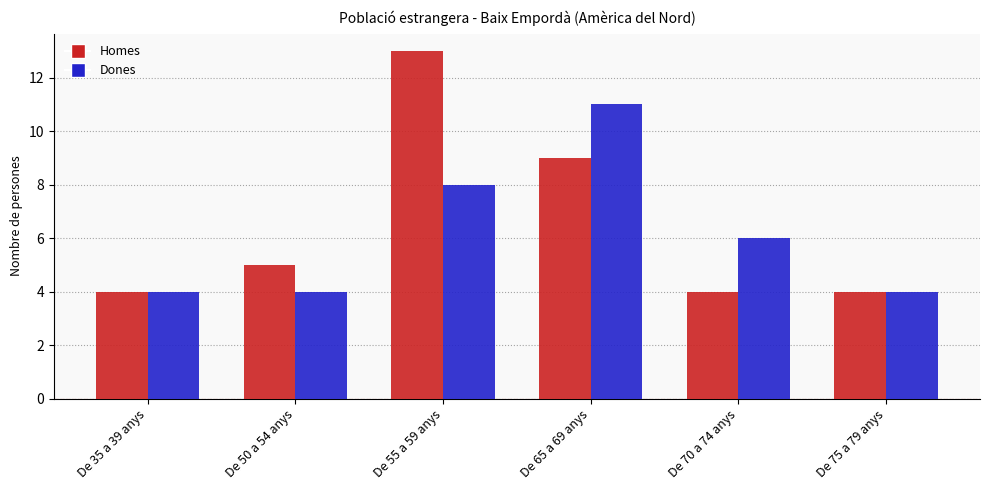

What is the sum of all Dones values?

37